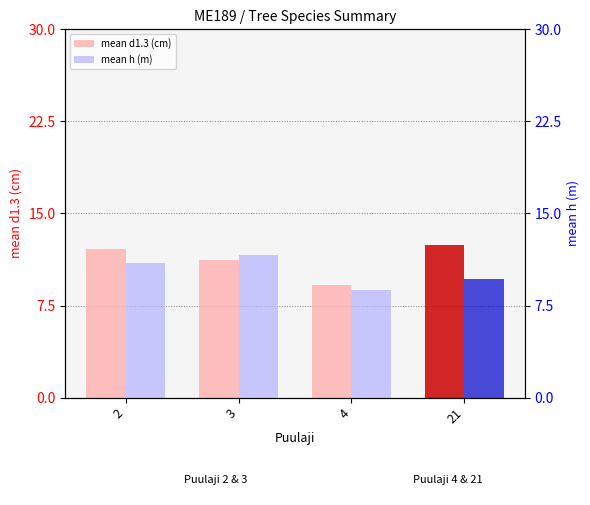

Which category has the lowest value across all series?

4